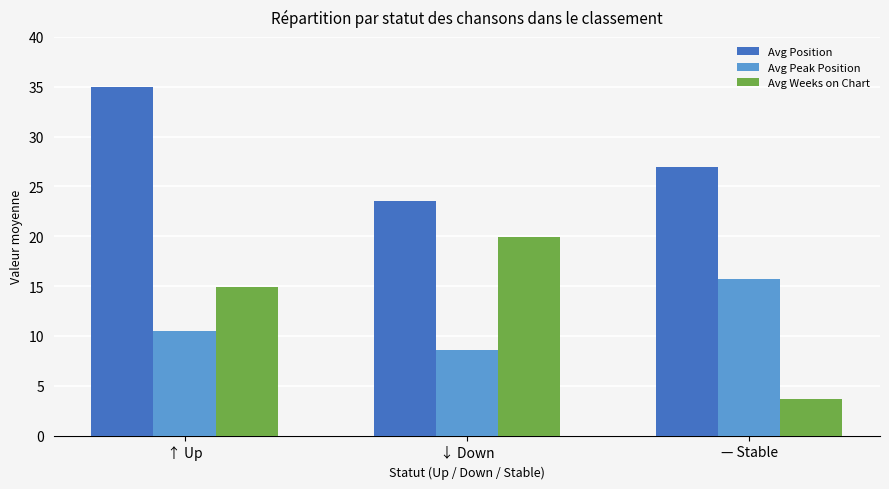

What is the spread (max minus min) of values at — Stable?

23.3